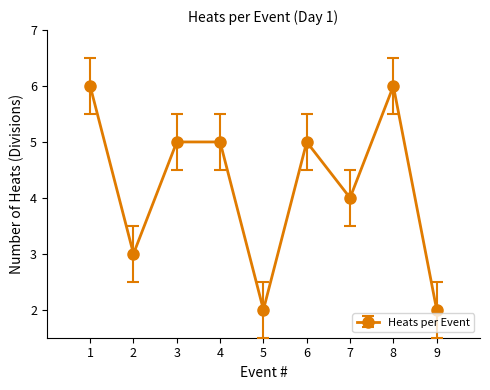

Reading left to right, transcribe all the data shown in this chart.

6	3	5	5	2	5	4	6	2